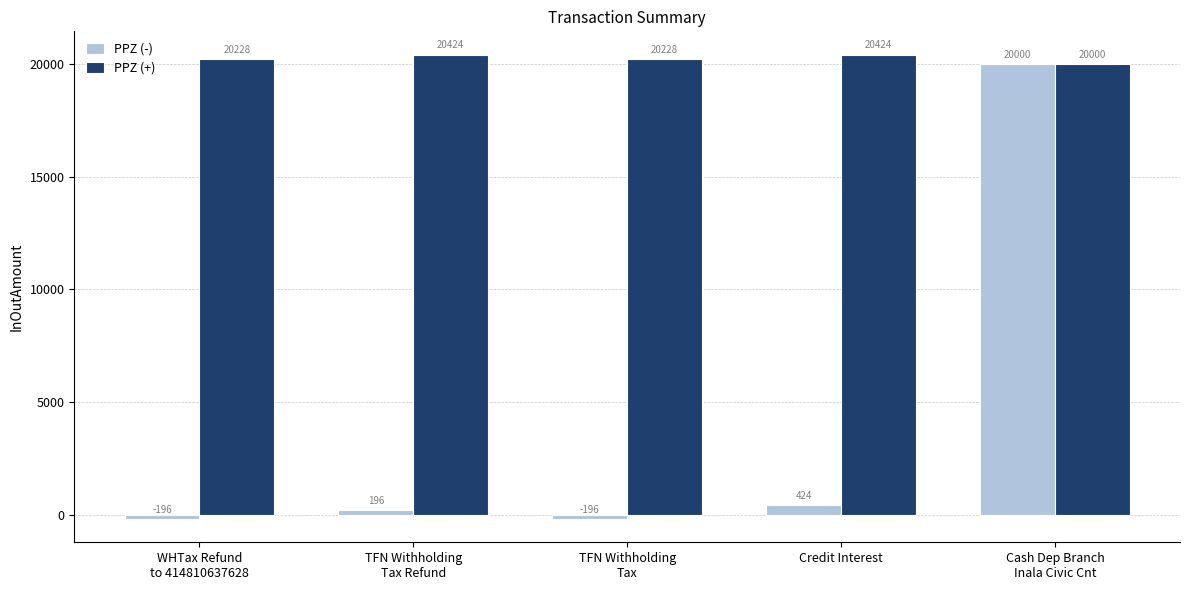

What position from the left is Credit Interest?

4